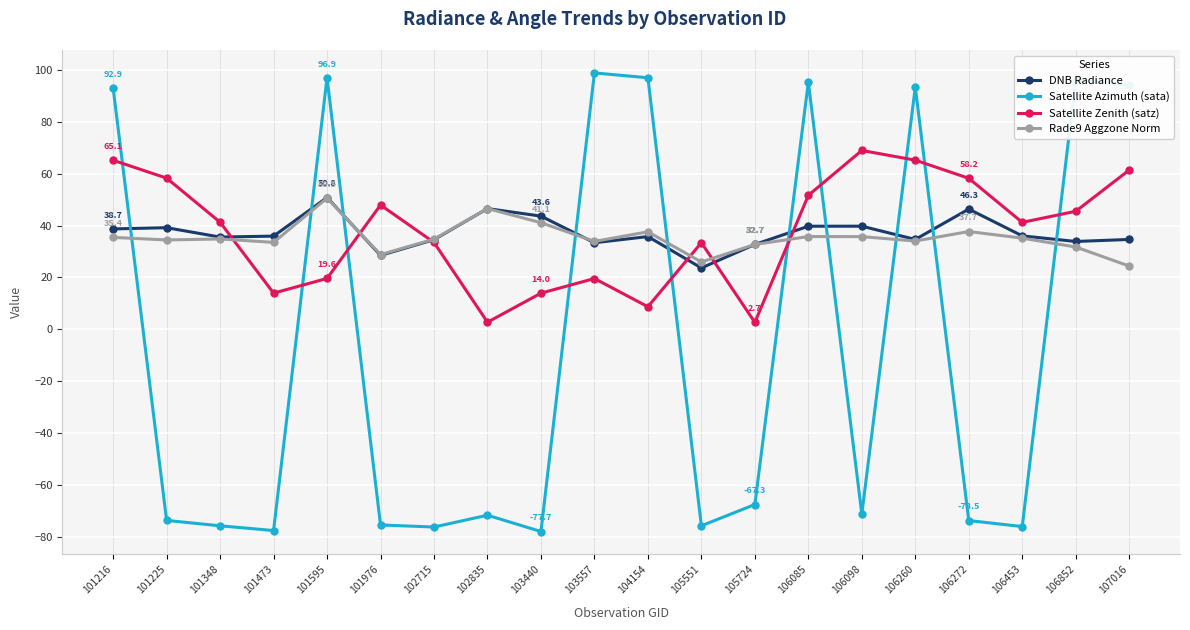

What is the difference between the second highest and second lowest values in the Rade9 Aggzone Norm series?

20.6